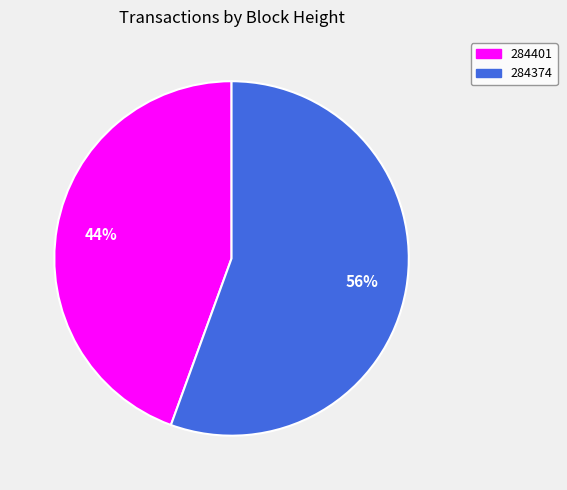

Which slice is the largest?

284374